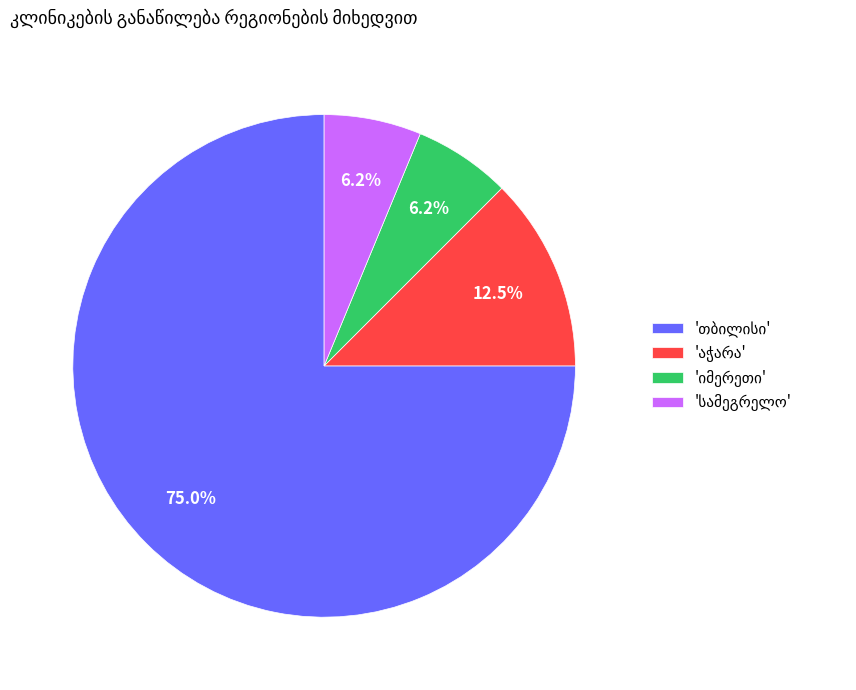

Does any single category account for the majority?

Yes